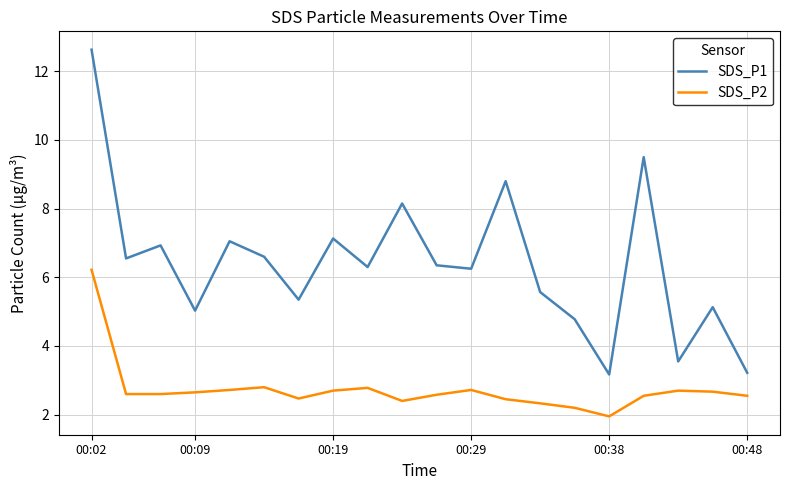

How many values in the SDS_P2 series are below 2?

1